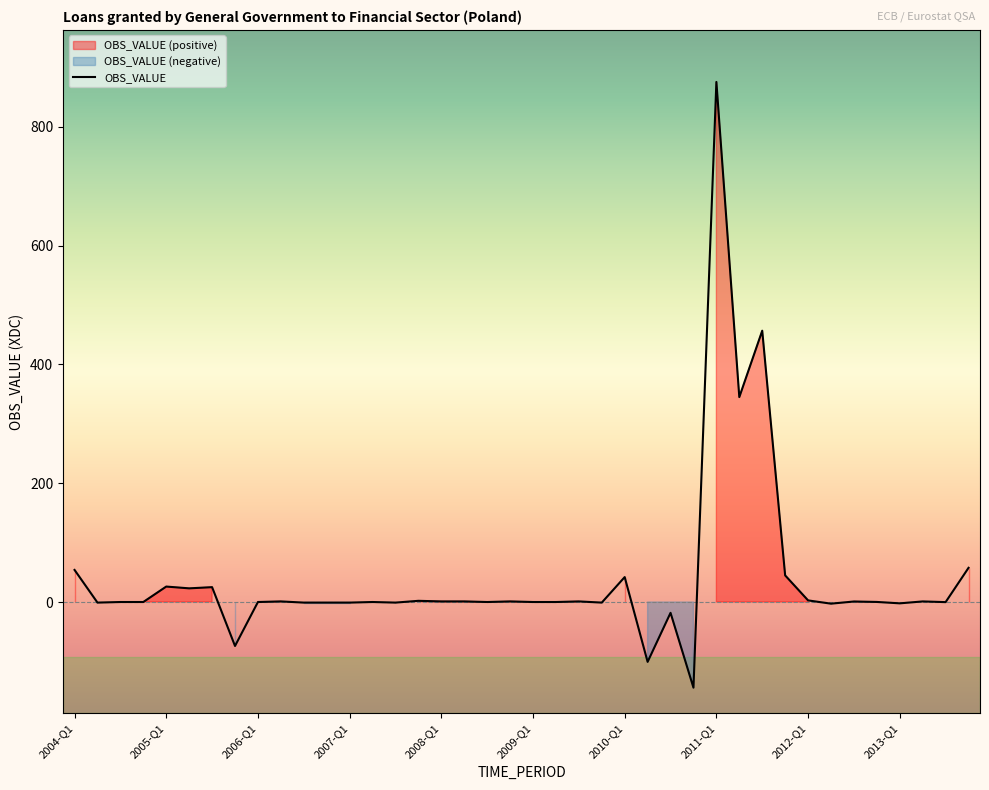

The value of OBS_VALUE at 2011-Q1 is 222.6. True or false?

False